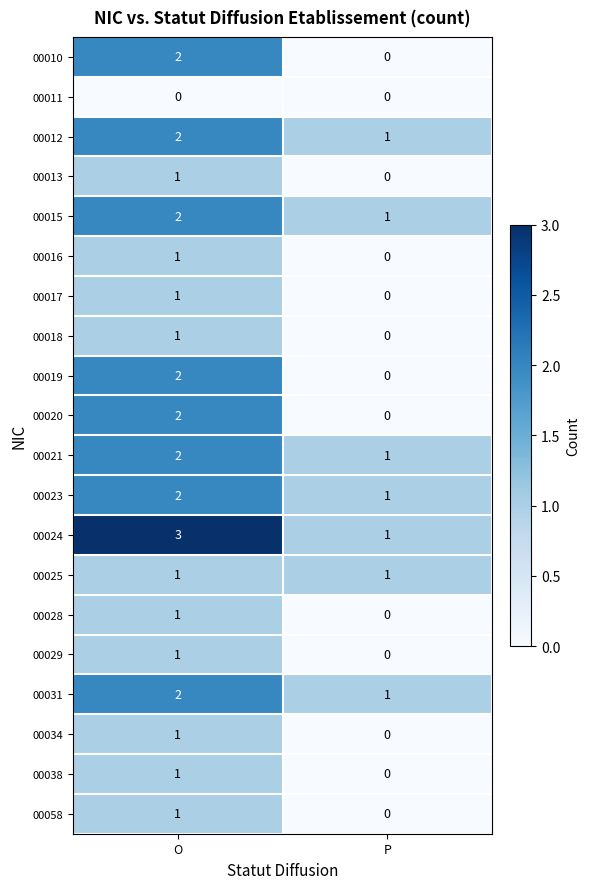

The 00012 series shows 2 at O. True or false?

True